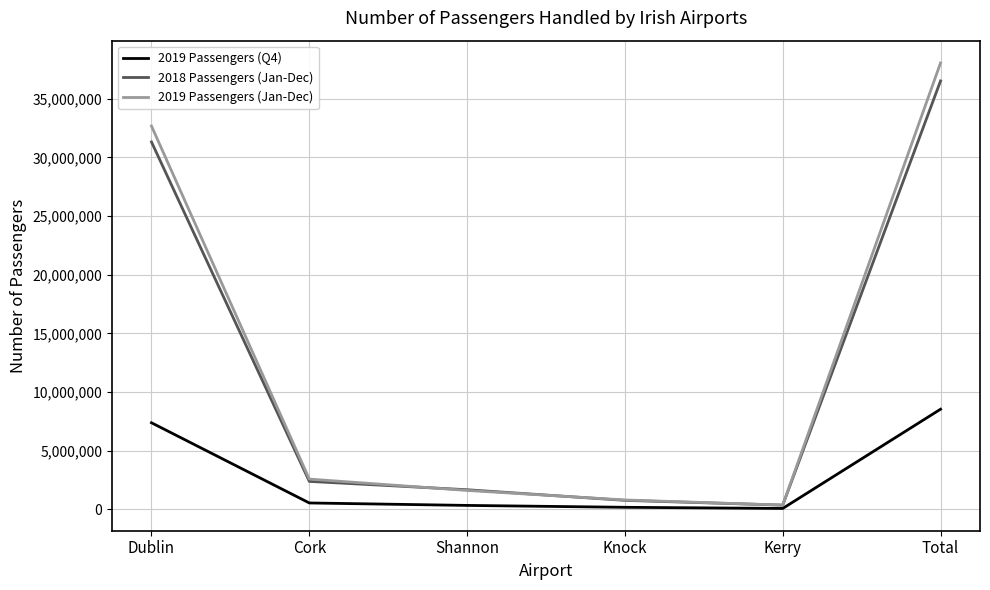

At which category does the chart reach its peak across all series?

Total